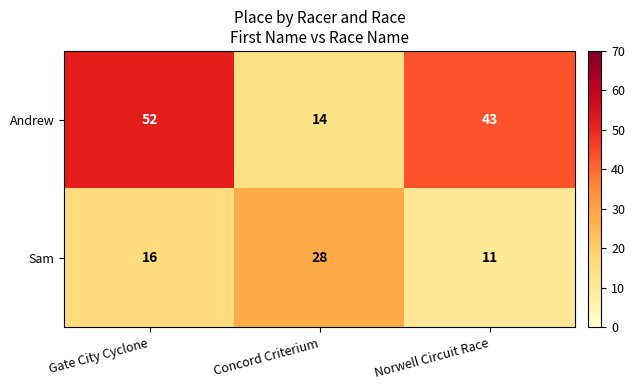

What is the difference between the second highest and minimum values in the Andrew series?

29